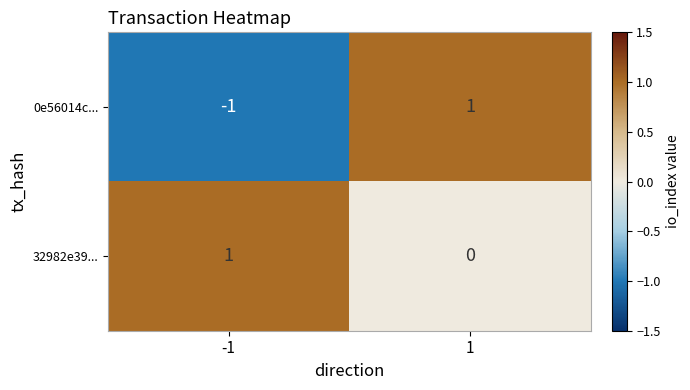

Reading right to left, transcribe all the data shown in this chart.

0e56014c...: 1=1	-1=-1
32982e39...: 1=0	-1=1